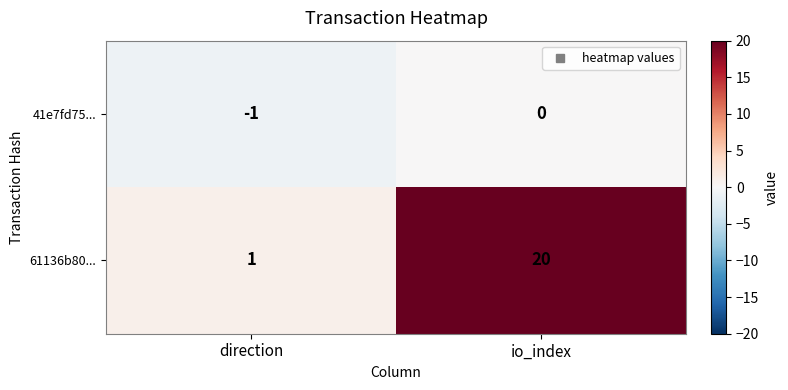

Which series has the largest total across all categories?

61136b80...